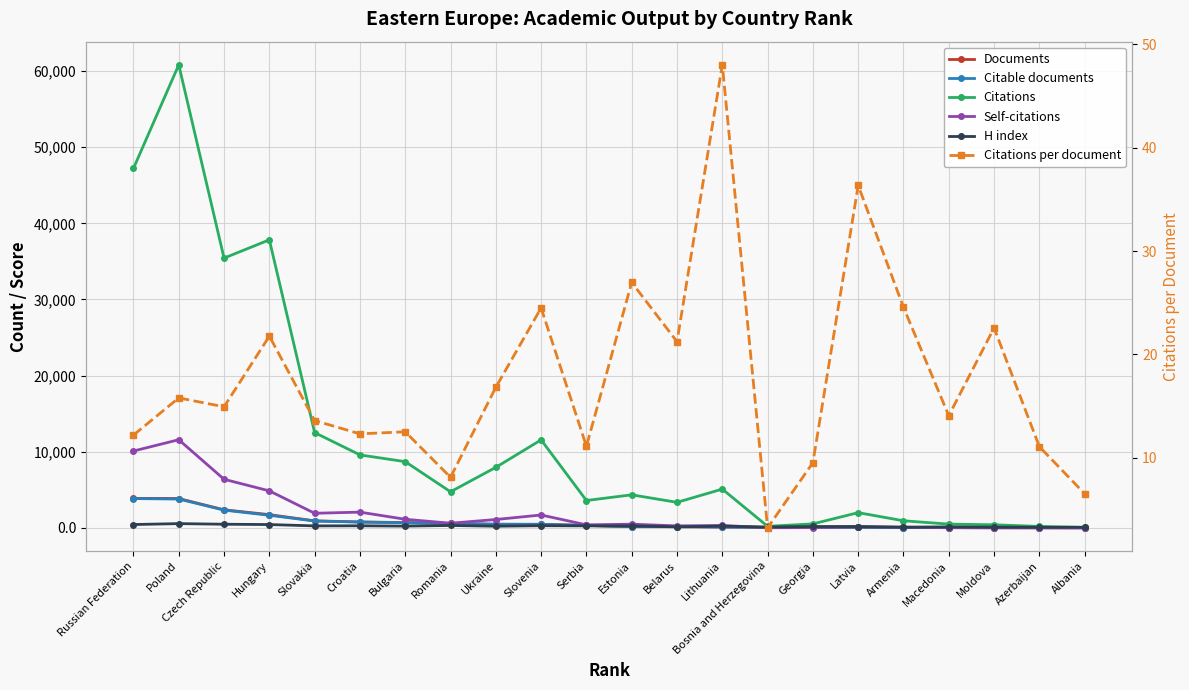

What is the label of the 15th point from the left?

Bosnia and Herzegovina